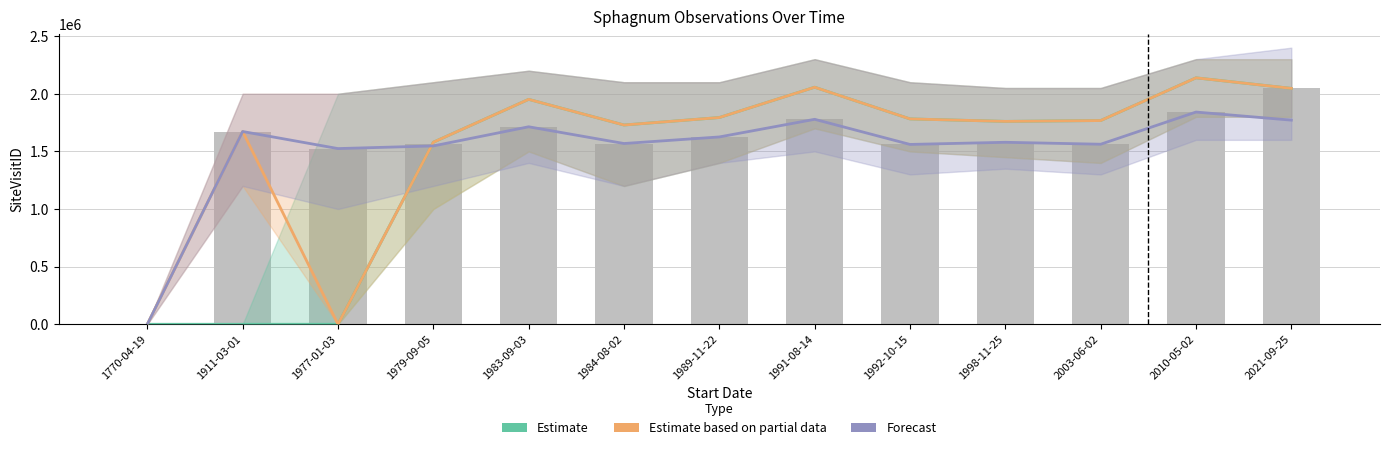

Which series has the largest total across all categories?

Estimate based on partial data